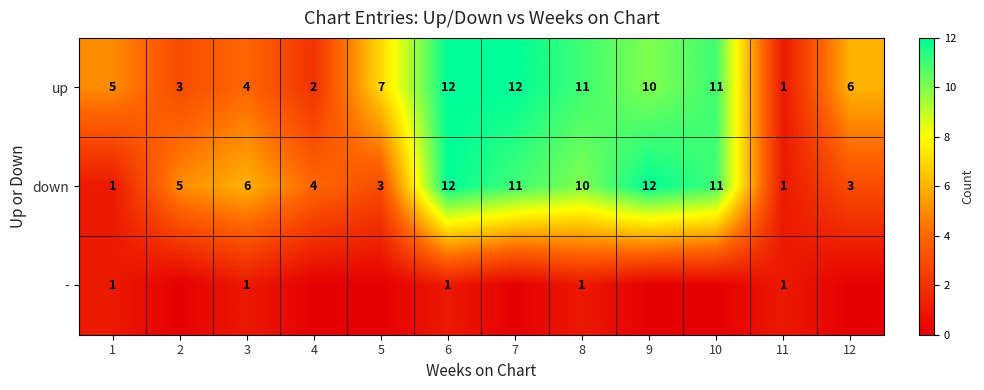

At which label is down closest to 6?

3